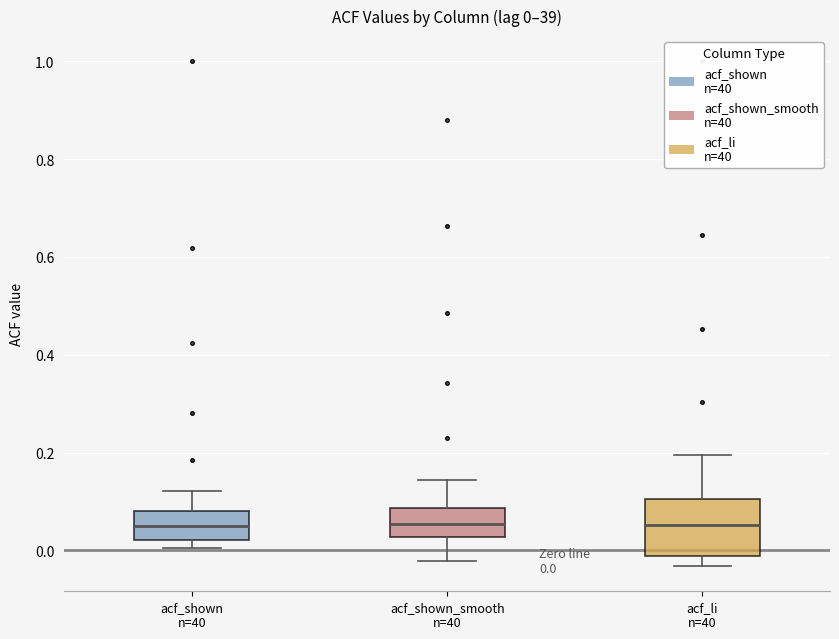

Comparing the boxes themselves (not the whiskers), which one is the tallest?

acf_li n=40